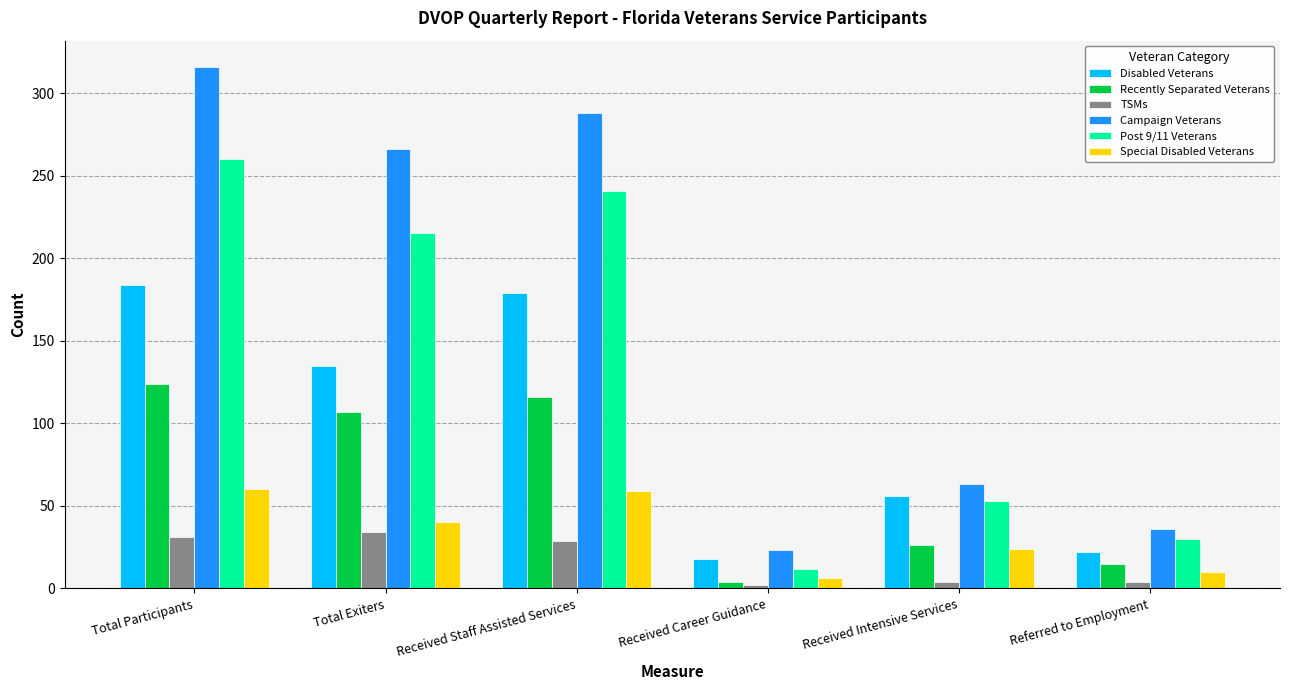

What is the average value of the Special Disabled Veterans series?

33